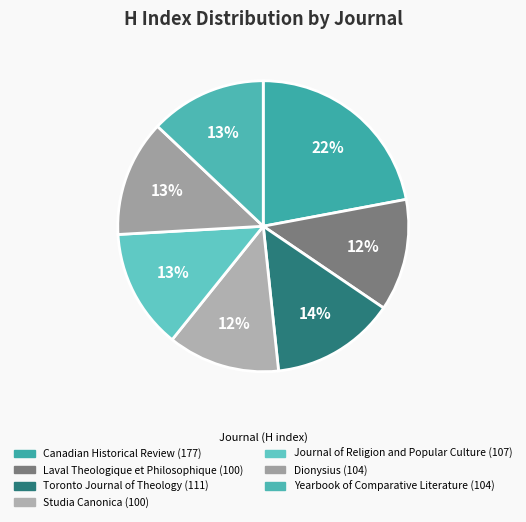

Count the number of slices in the pie.

7